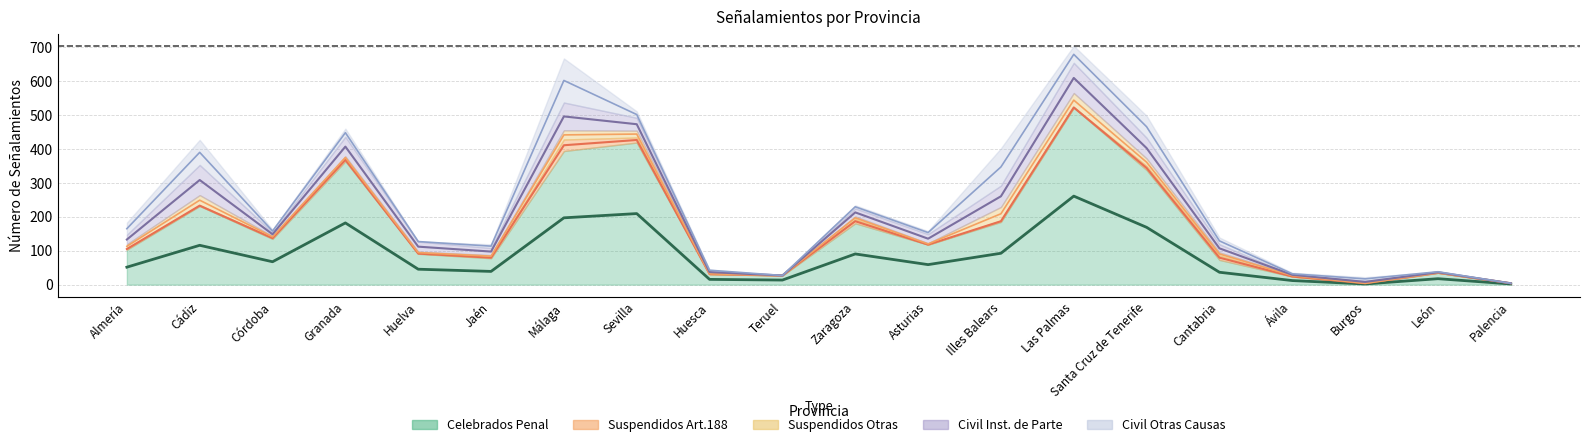

At which category is the sum across all series the highest?

Las Palmas